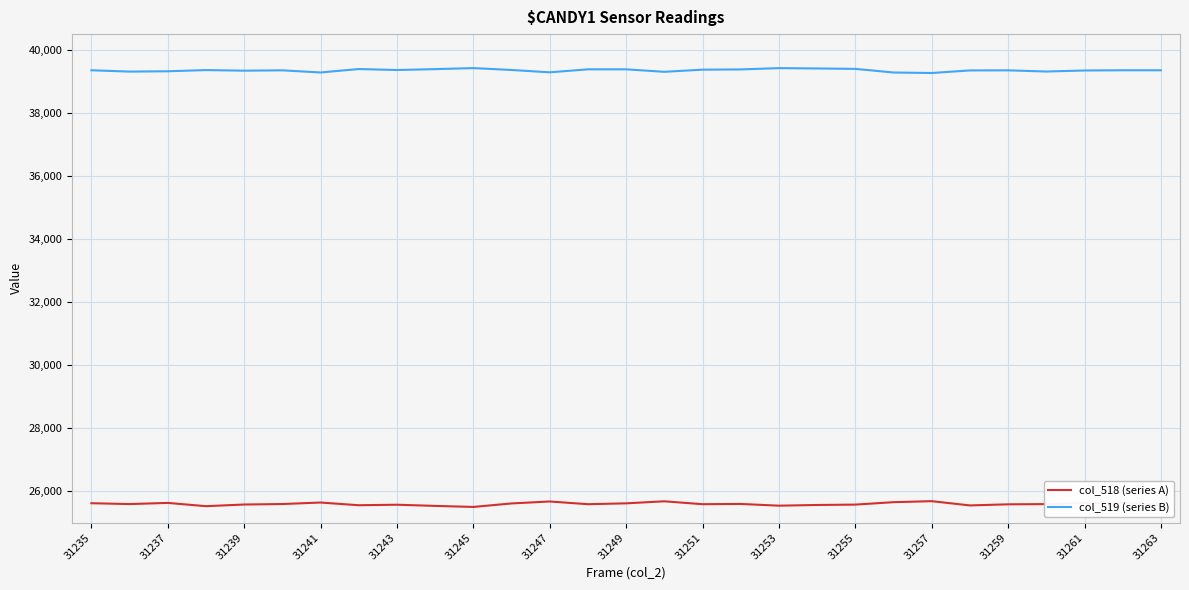

List the series in order of their peak value, lowest first.

col_518 (series A), col_519 (series B)